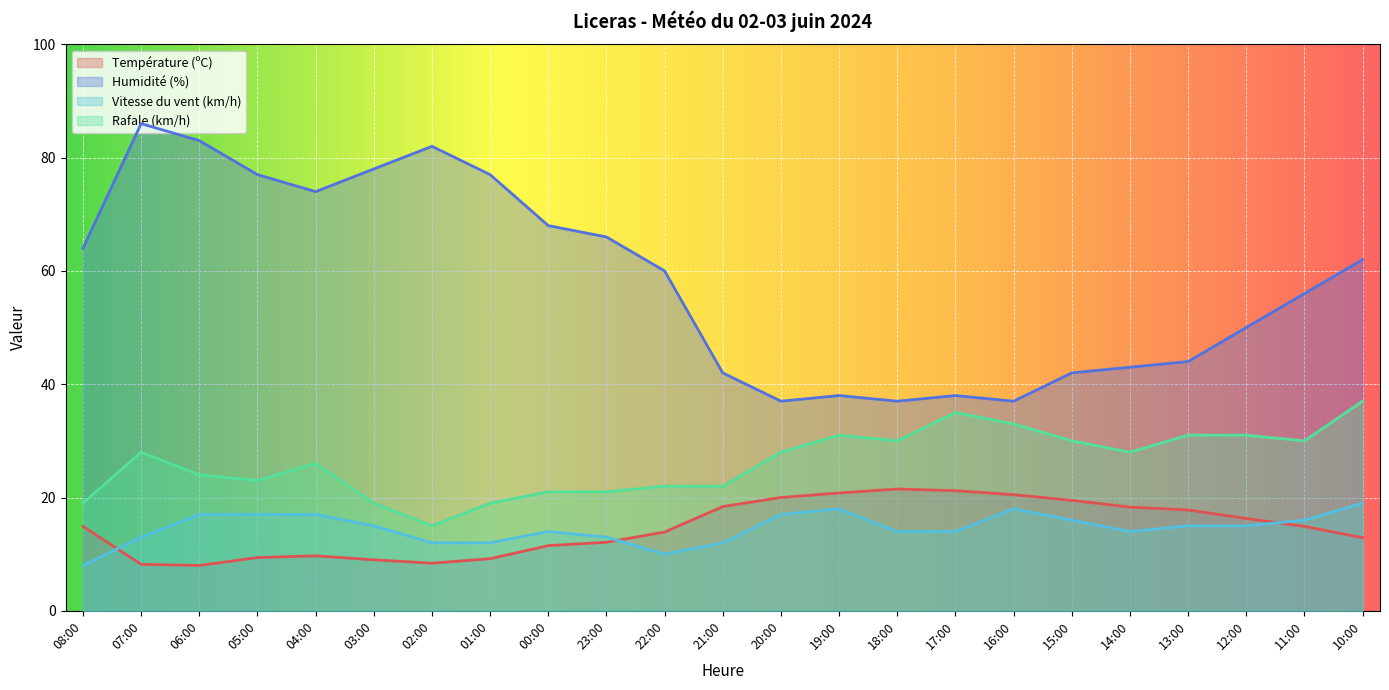

Count the number of data series in this chart.

4